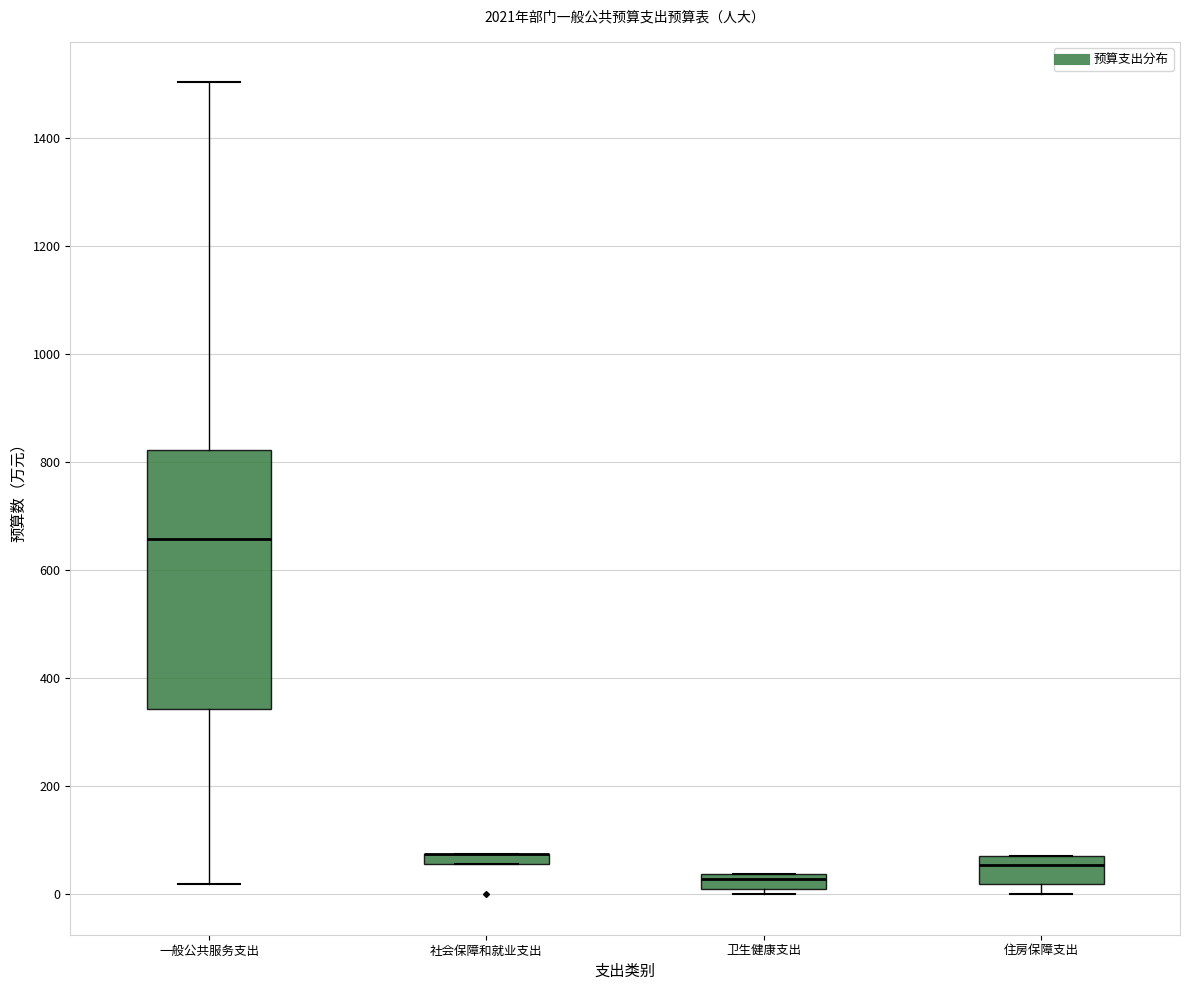

Where does the median line of the box for 一般公共服务支出 sit on the y-axis? The values are not printed on the chart, so give them approximately, as read against the axis.

660